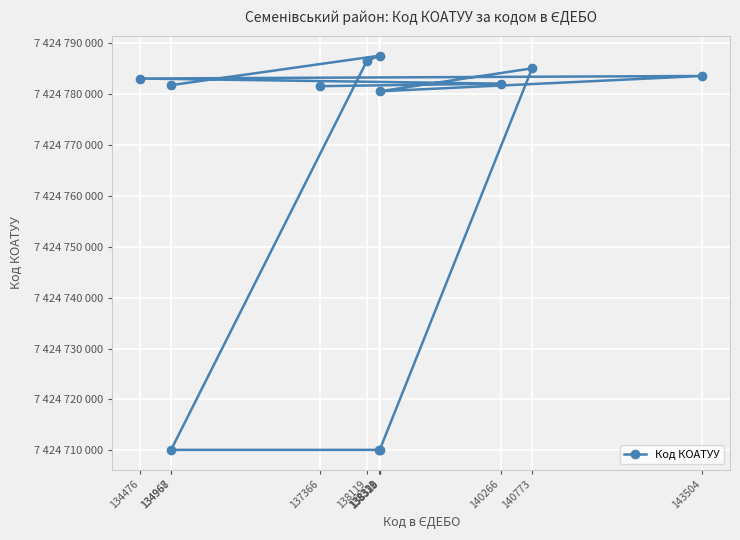

How many distinct data groups are displayed?

1